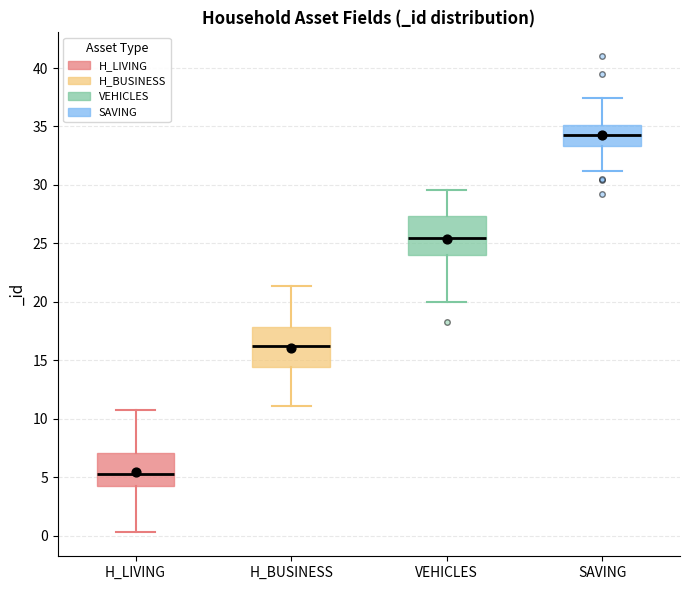

Reading left to right, read every box against the y-axis: the position of its median line, the range the box covers, and the ends of its whiskers. The values are not printed on the chart, so give them approximately, as read against the axis.

H_LIVING: median 5.5, box 4.0 to 7.0, whiskers 0.5 to 10.5
H_BUSINESS: median 16.0, box 14.5 to 18.0, whiskers 11.0 to 21.5
VEHICLES: median 25.5, box 24.0 to 27.5, whiskers 20.0 to 29.5
SAVING: median 34.5, box 33.5 to 35.0, whiskers 31.0 to 37.5